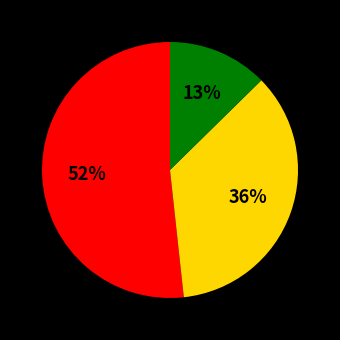

To the nearest percent, what is the average slice percentage?

33%